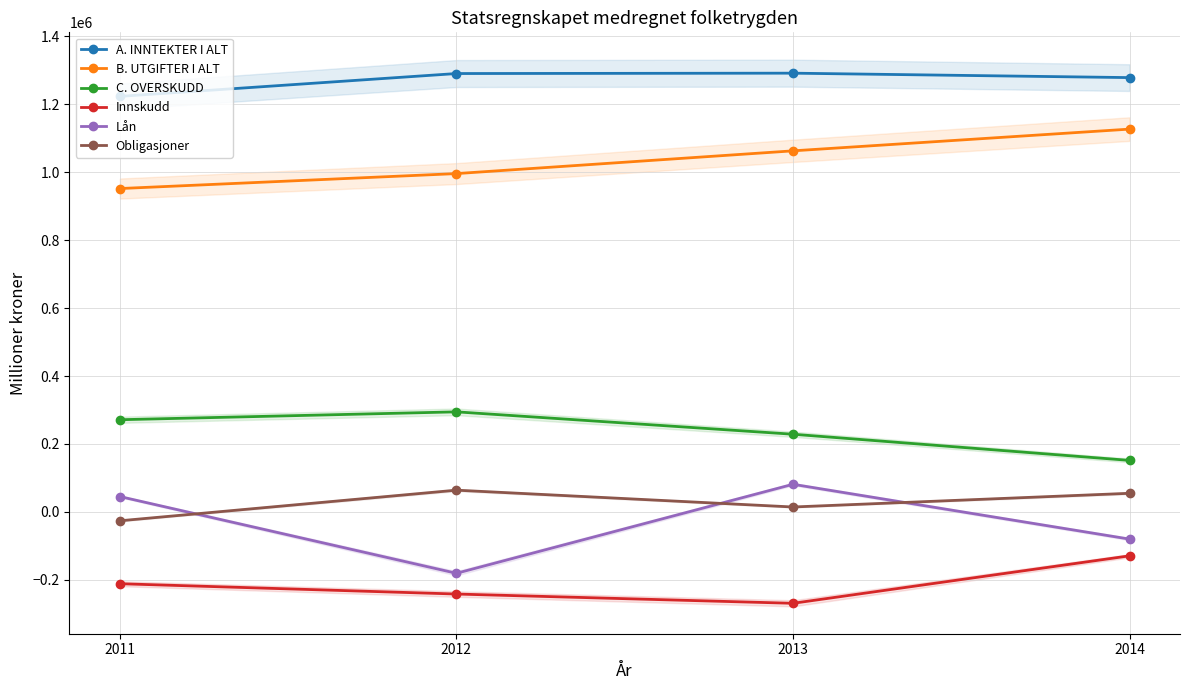

How many lines are shown in the chart?

6